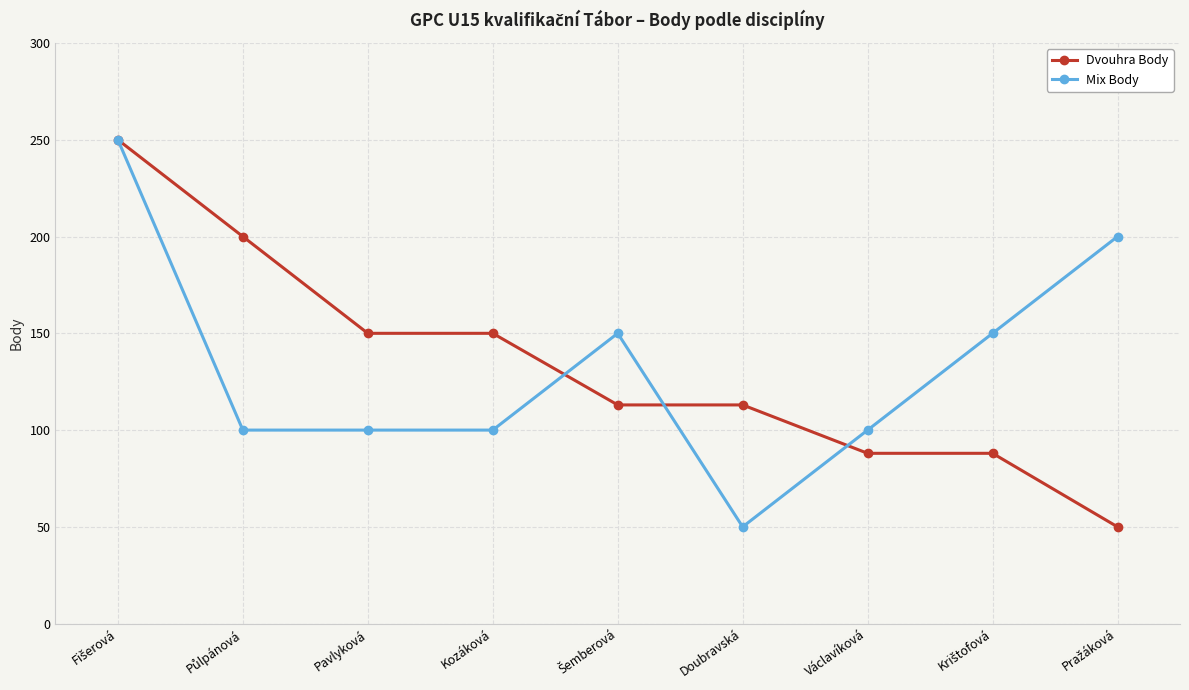

What is the greatest value displayed?

250